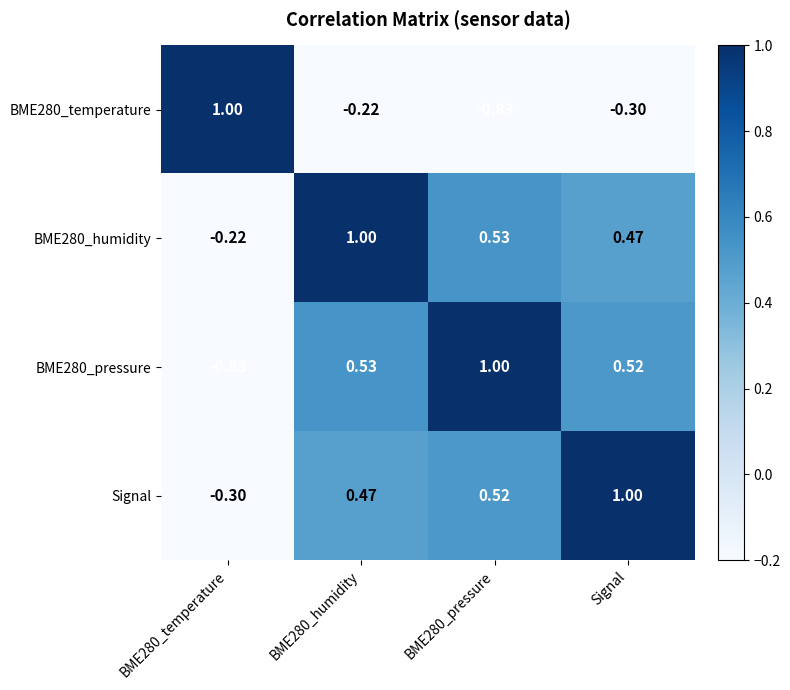

What is the difference between the highest and lowest values at BME280_temperature?

1.8